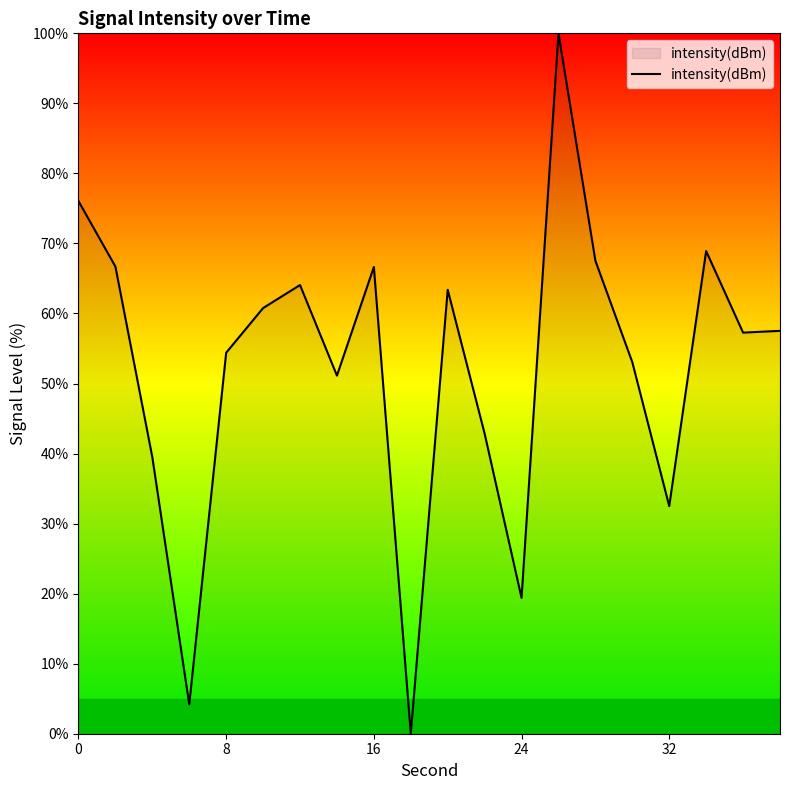

What is the difference between the maximum and minimum values?

100.0